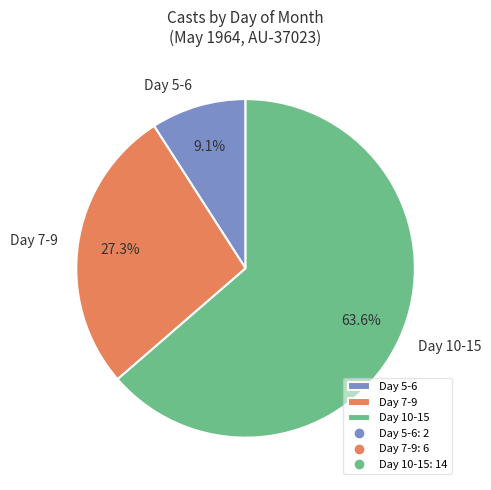

What portion of the pie excludes Day 5-6?

90.9%